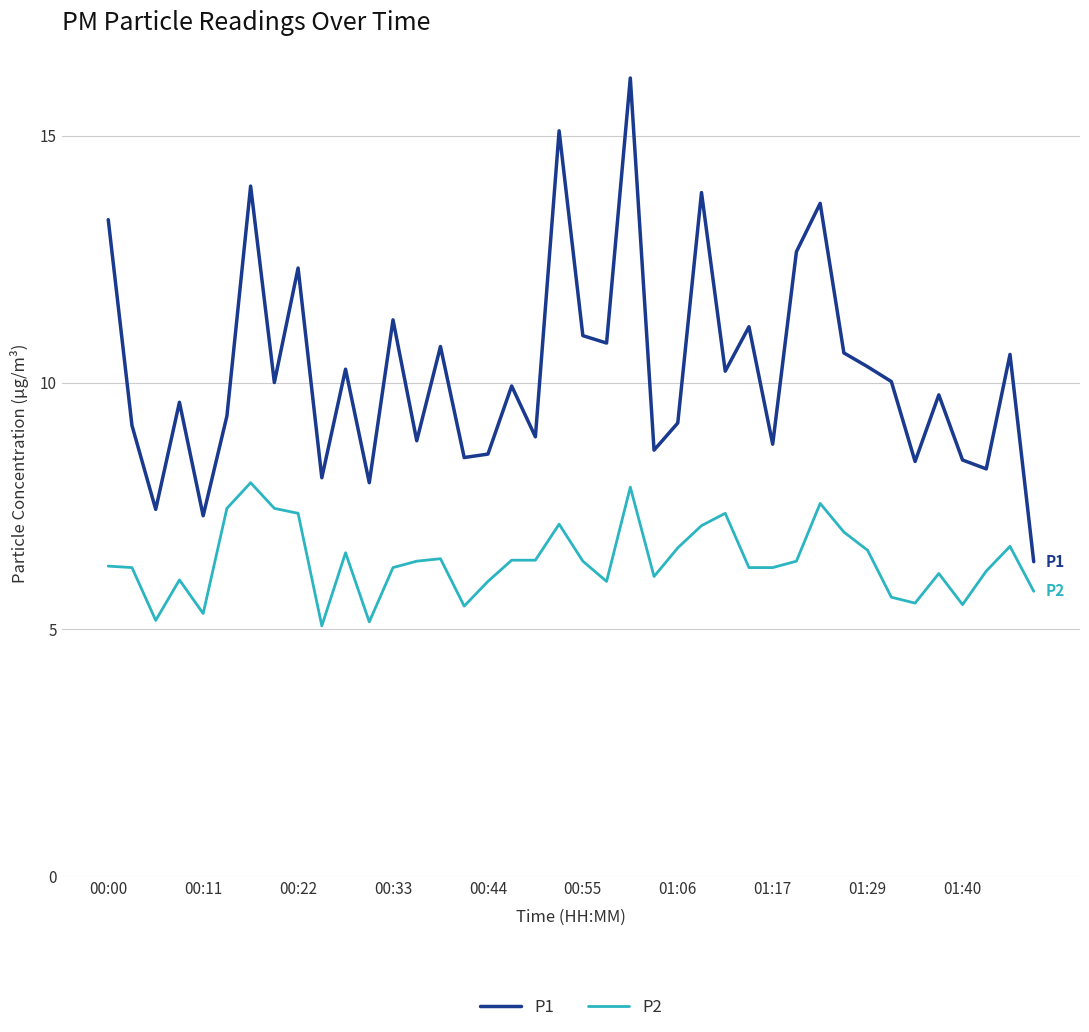

True or false: P2 and P1 intersect in this chart.

False